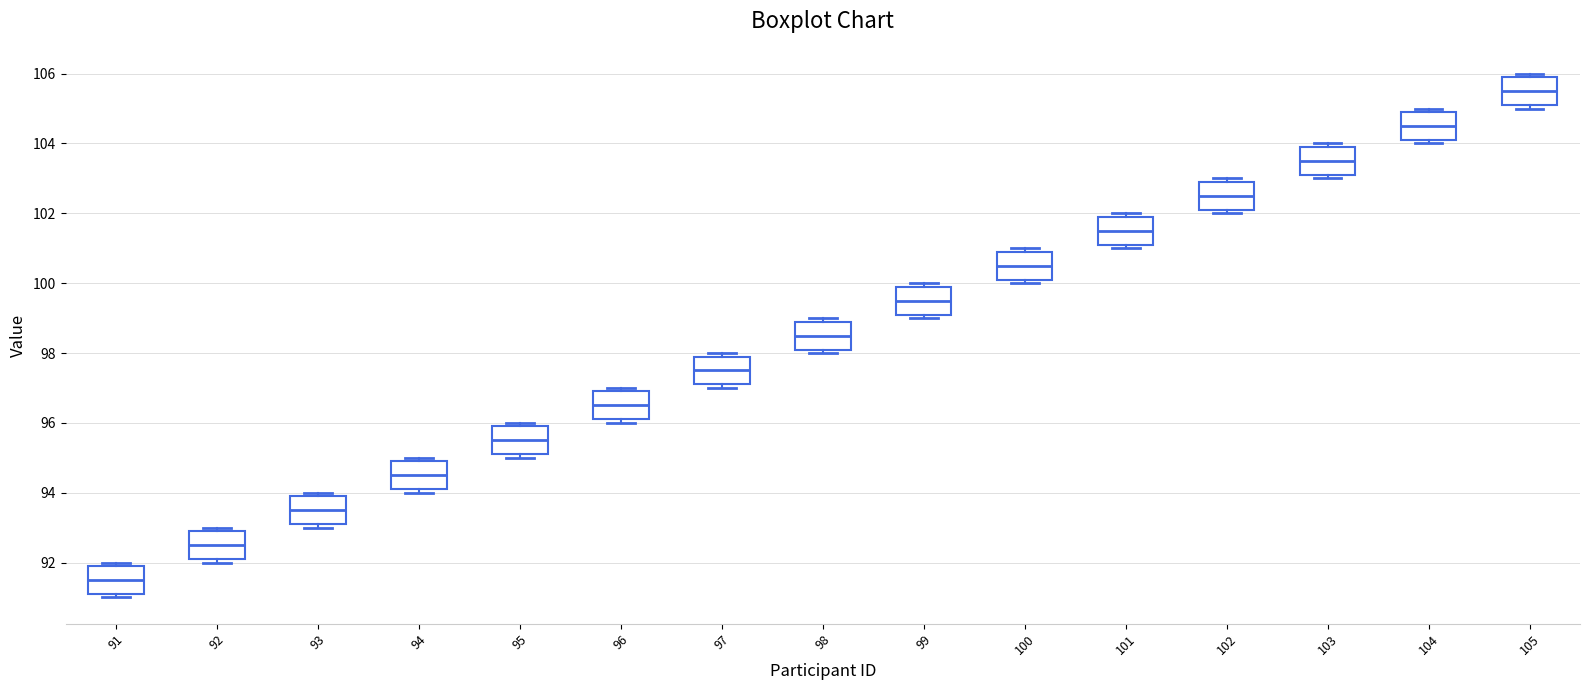

Which box has the highest median line?

105